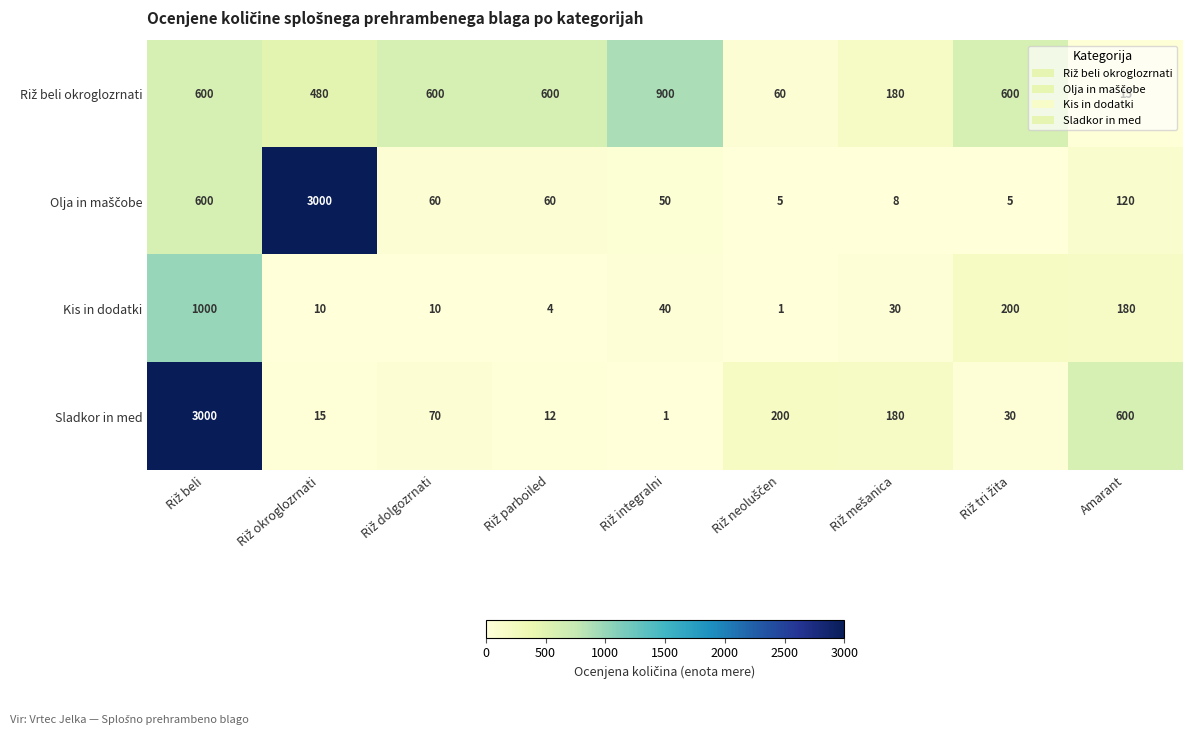

Which series has the largest total across all categories?

Sladkor in med